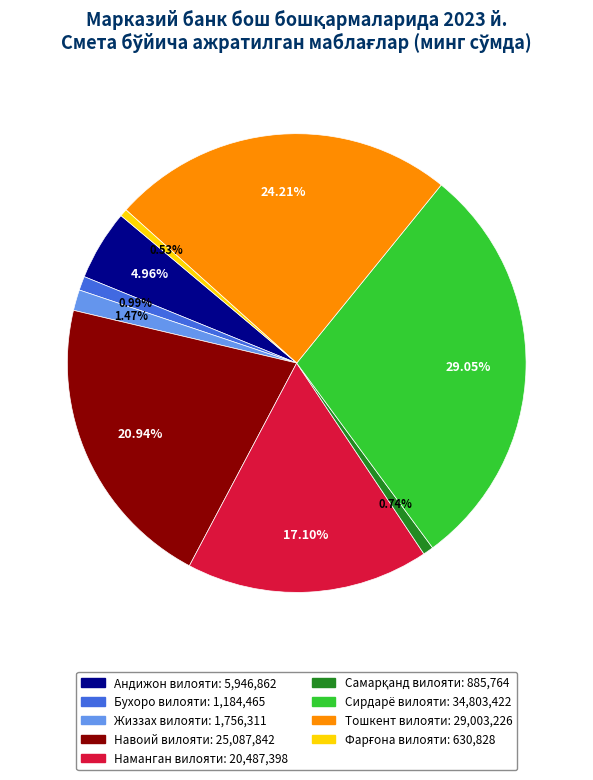

Which category has the biggest portion of the pie?

Сирдарё вилояти